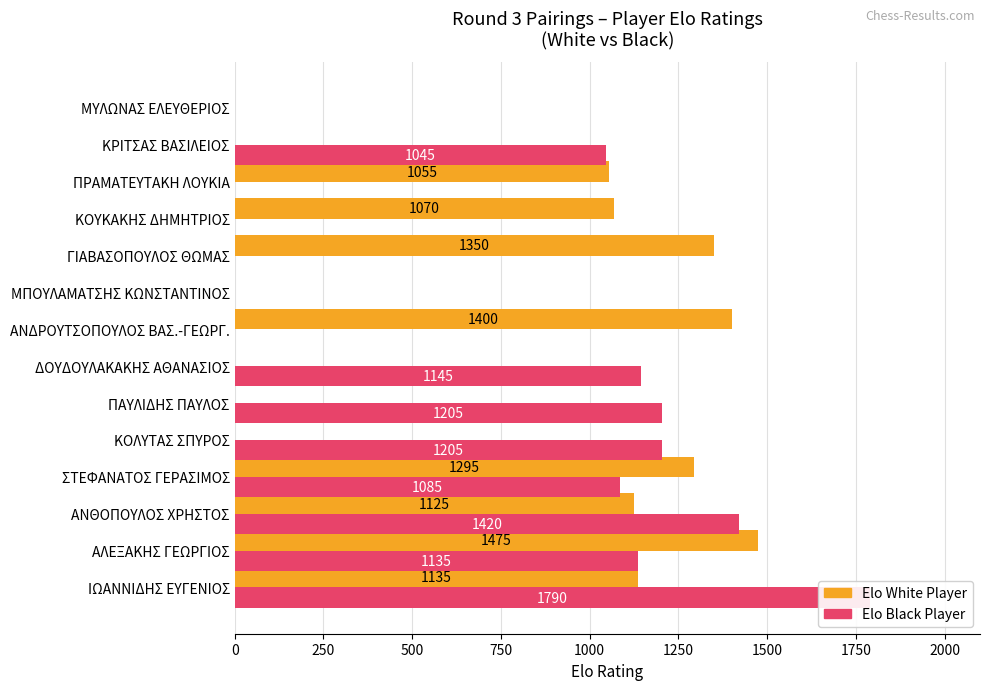

How many series are shown in this chart?

2